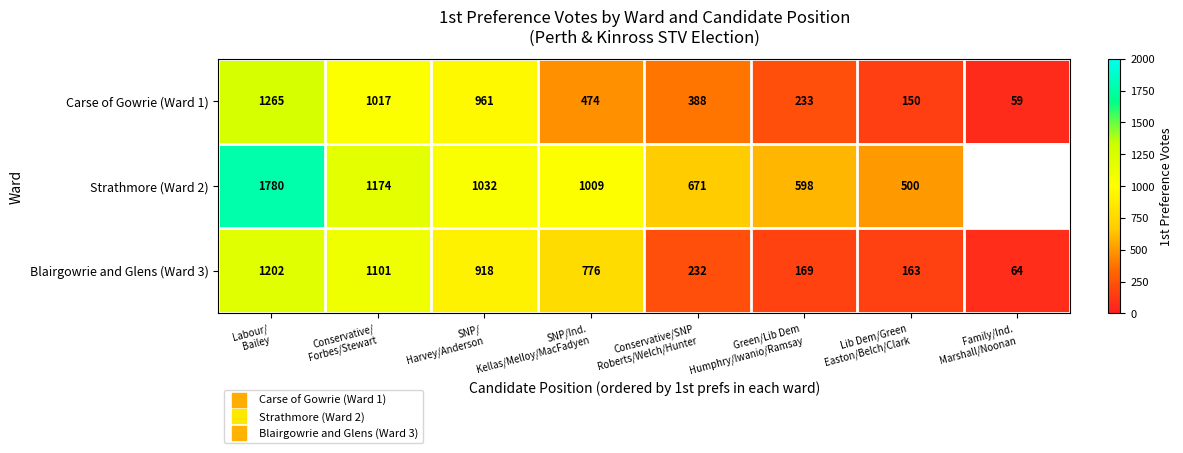

True or false: Strathmore (Ward 2) has a value of 930.6 at Green/Lib Dem Humphry/Iwanio/Ramsay.

False